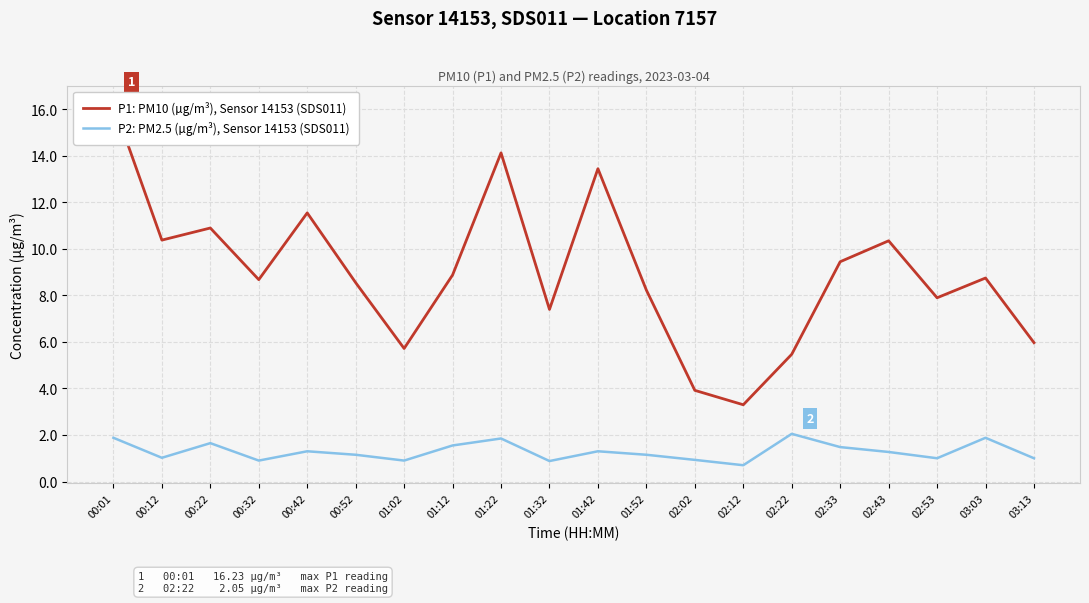

The value of P2: PM2.5 (µg/m³), Sensor 14153 (SDS011) at 03:03 is 3.0. True or false?

False